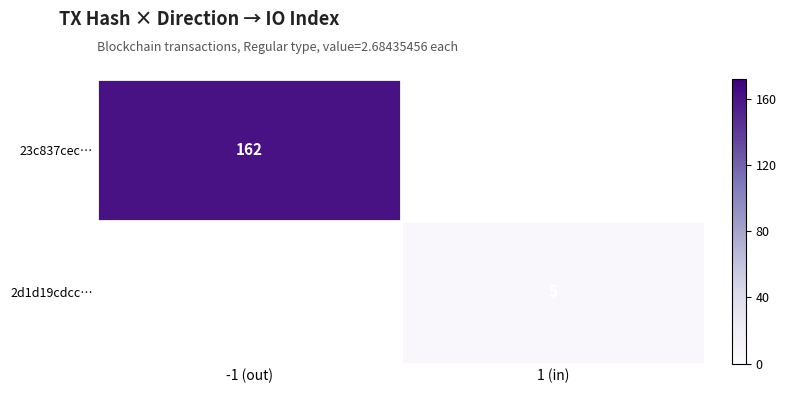

Is it true that 23c837cec… equals 216 at -1 (out)?

False